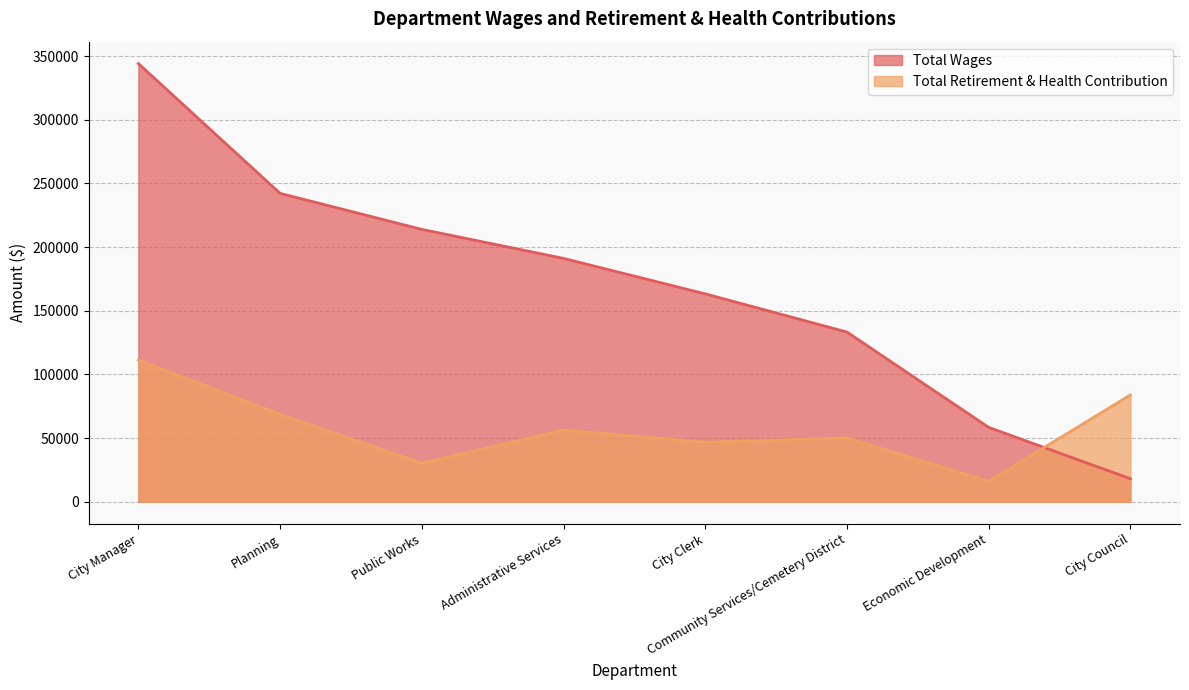

Reading left to right, extract all data points from this chart.

Total Wages: City Manager=344064	Planning=242156	Public Works=213884	Administrative Services=191110	City Clerk=163276	Community Services/Cemetery District=133282	Economic Development=58438	City Council=18106
Total Retirement & Health Contribution: City Manager=111345	Planning=68702	Public Works=30295	Administrative Services=56360	City Clerk=46796	Community Services/Cemetery District=50187	Economic Development=16069	City Council=83912